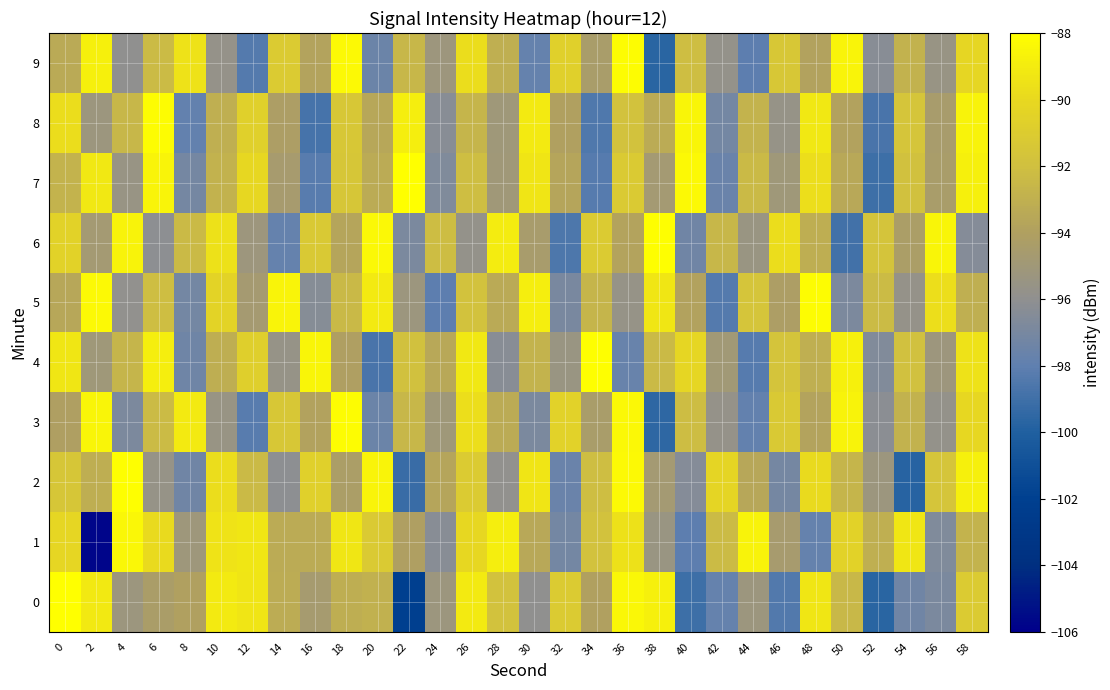

Which has a higher value, 54 or 40?

54